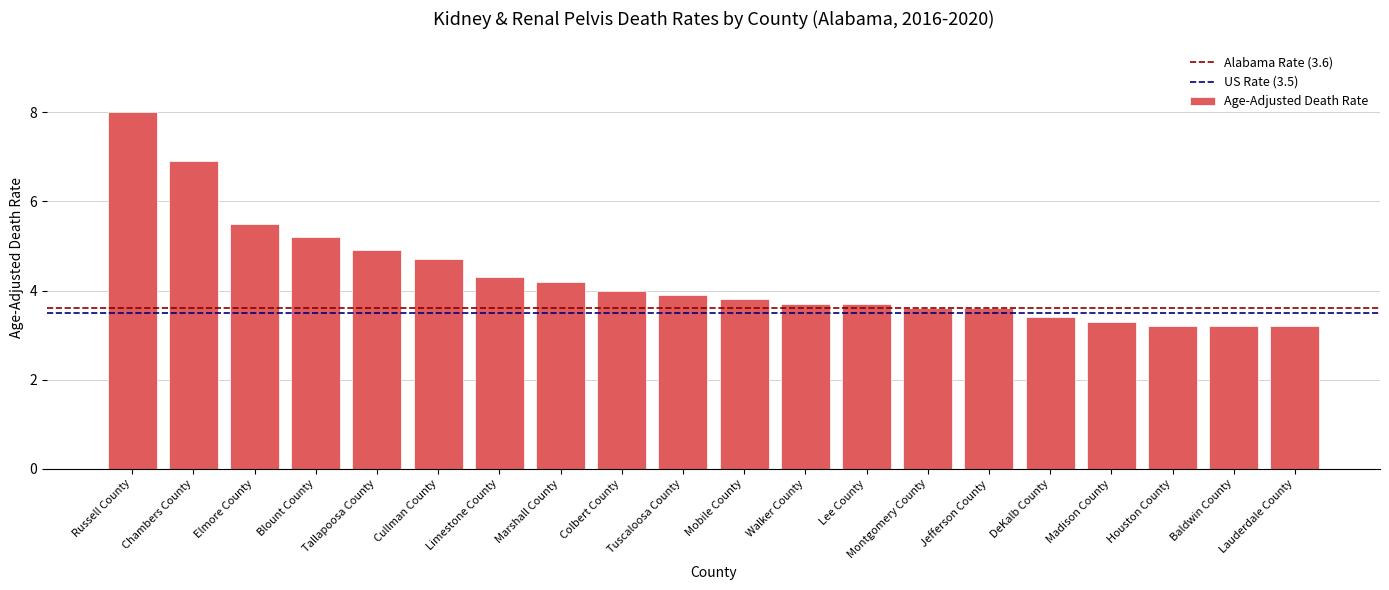

Between Russell County and Colbert County, which is larger?

Russell County